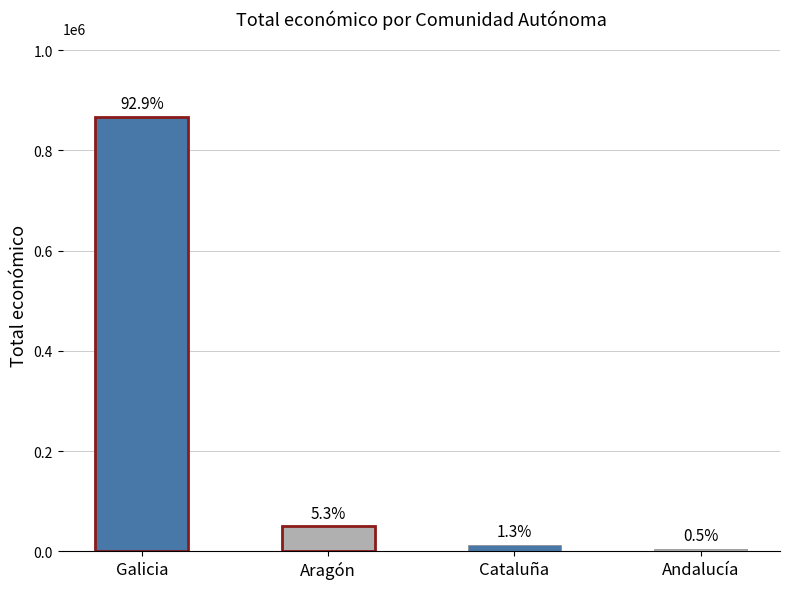

Rank the categories by value from lowest to highest.

Andalucía, Cataluña, Aragón, Galicia